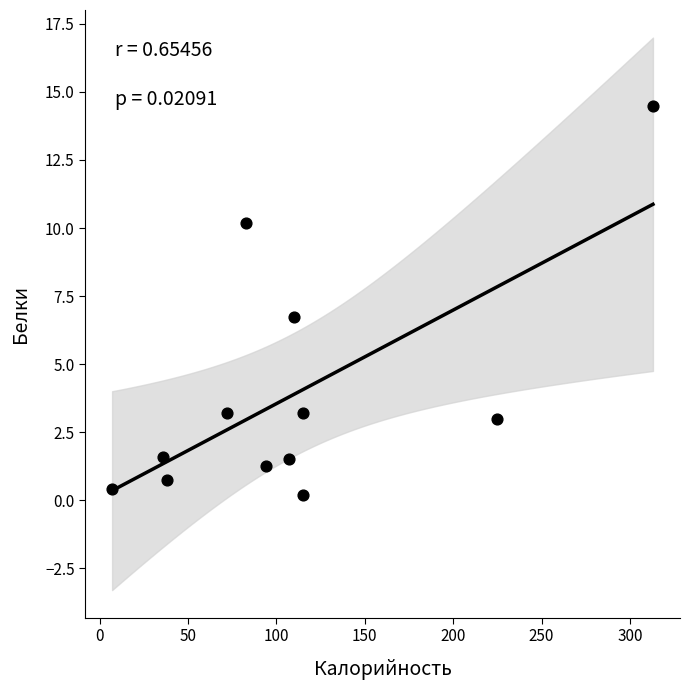

What is the average Y value?

3.9